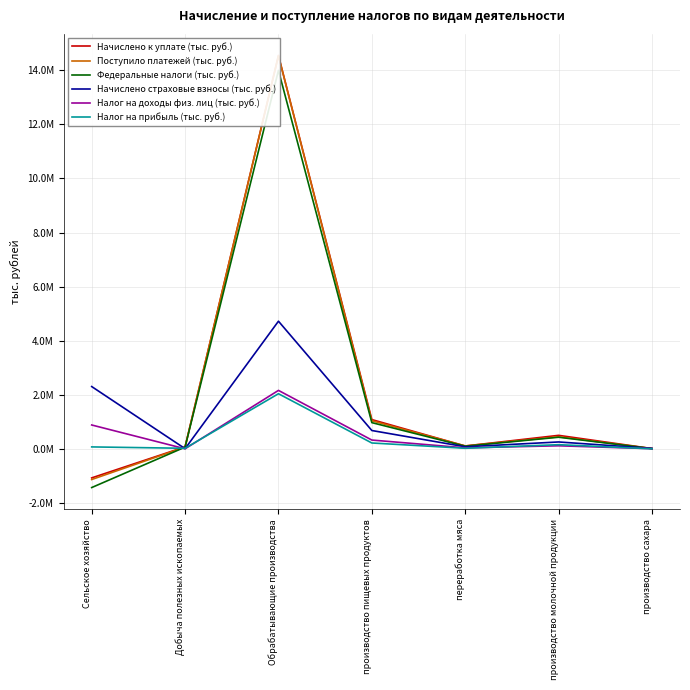

What position from the right is производство молочной продукции?

2